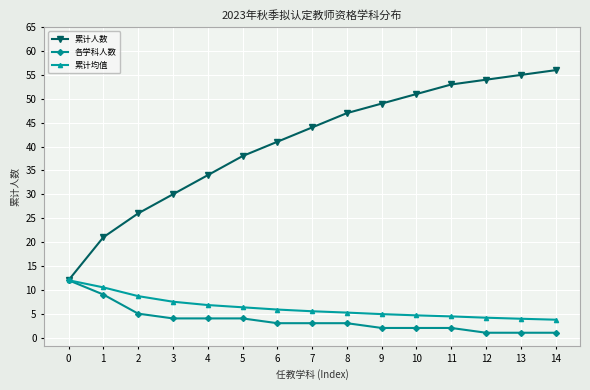

The value of 各学科人数 at 4 is 4.0. True or false?

True